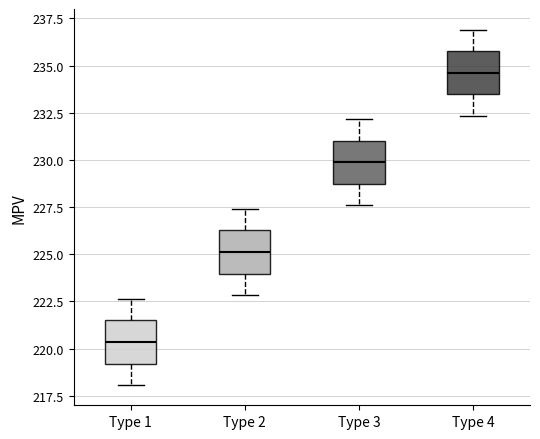

Reading left to right, read every box against the y-axis: the position of its median line, the range the box covers, and the ends of its whiskers. The values are not printed on the chart, so give them approximately, as read against the axis.

Type 1: median 220.5, box 219.0 to 221.5, whiskers 218.0 to 222.5
Type 2: median 225.0, box 224.0 to 226.5, whiskers 223.0 to 227.5
Type 3: median 230.0, box 228.5 to 231.0, whiskers 227.5 to 232.0
Type 4: median 234.5, box 233.5 to 236.0, whiskers 232.5 to 237.0